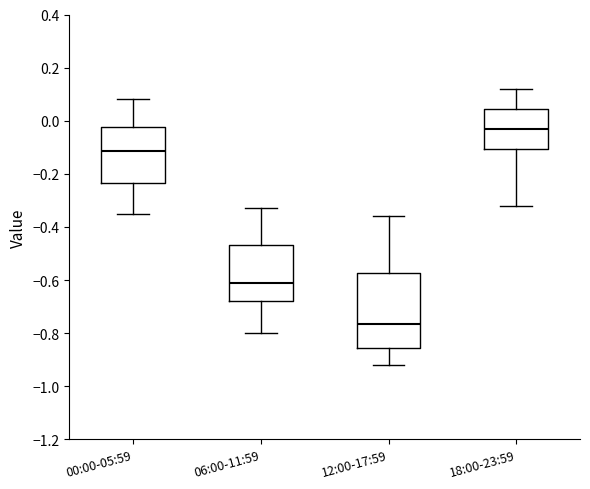

Reading left to right, transcribe this box plot: for each box, give where its median line is, the range the box spans, and where its two whiskers end, as read against the y-axis. The values are not printed on the chart, so give them approximately, as read against the axis.

00:00-05:59: median -0.12, box -0.24 to -0.02, whiskers -0.34 to 0.08
06:00-11:59: median -0.60, box -0.68 to -0.46, whiskers -0.80 to -0.32
12:00-17:59: median -0.76, box -0.86 to -0.58, whiskers -0.92 to -0.36
18:00-23:59: median -0.02, box -0.10 to 0.04, whiskers -0.32 to 0.12